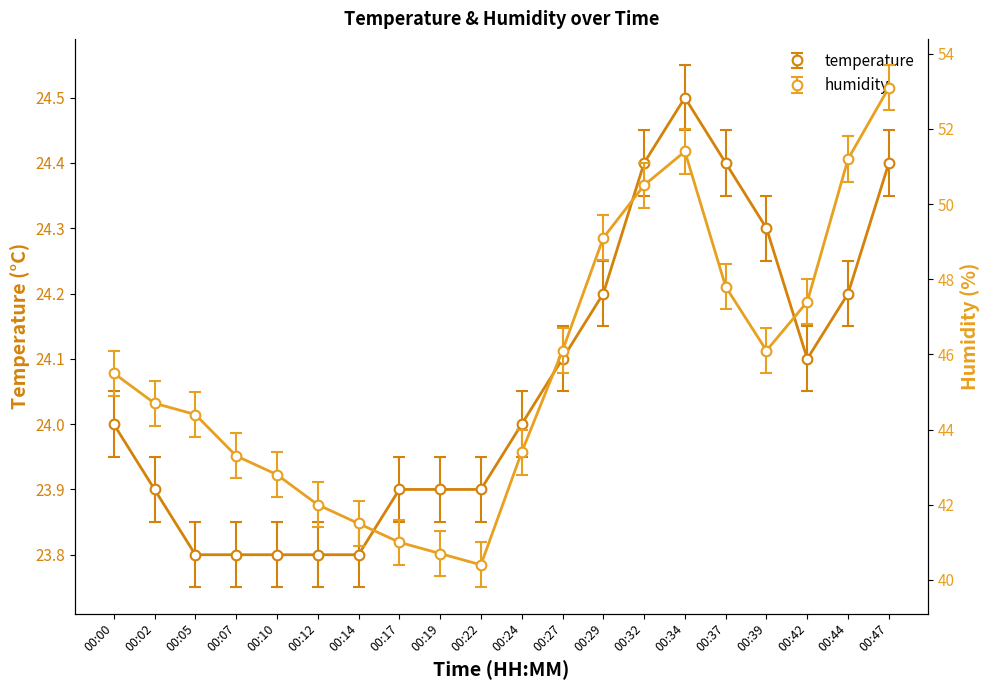

True or false: temperature has more than 0 points higher than both neighbors.

True